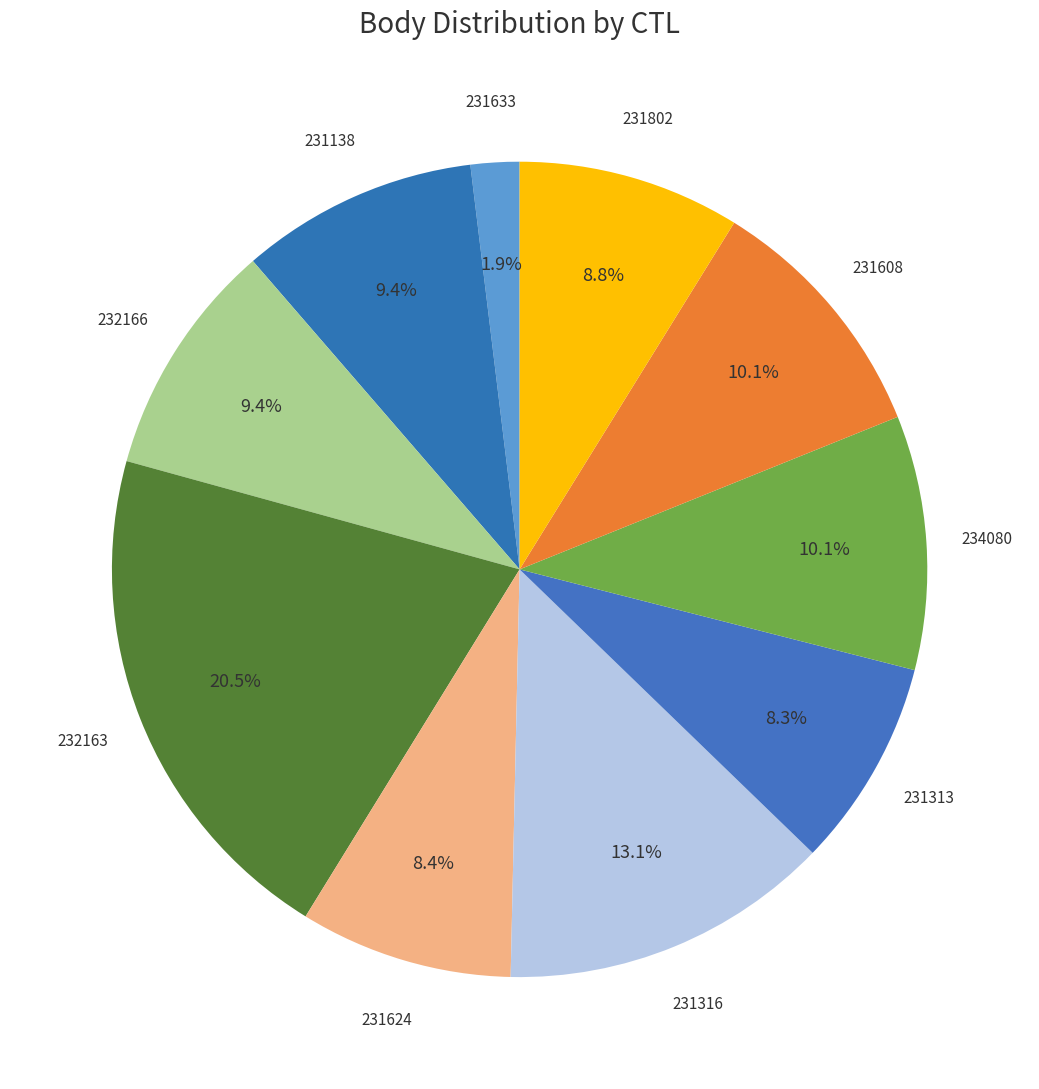

Is the sum of 231624 and 231313 greater than half?

No